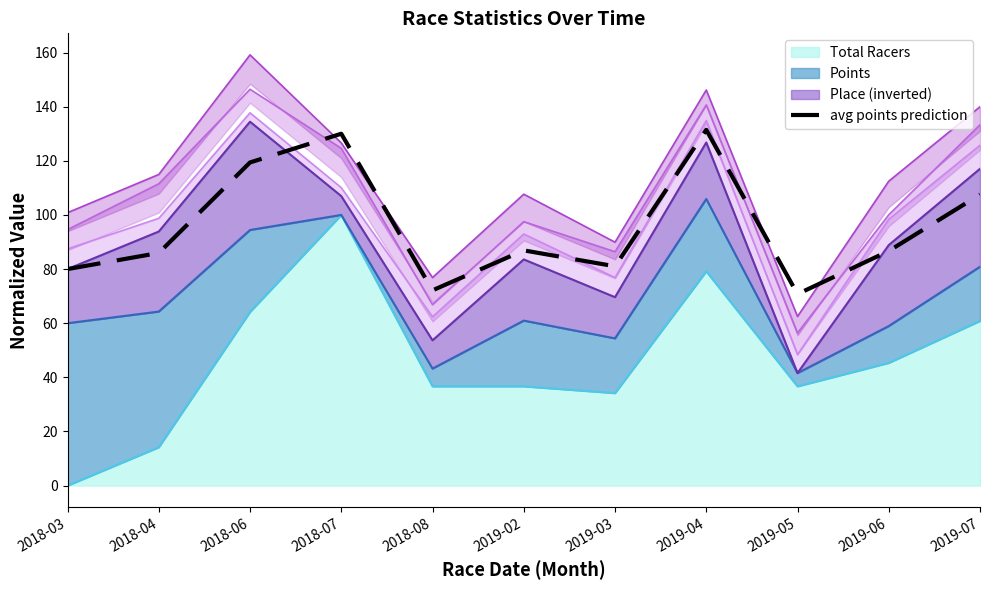

What value does the data have at 2019-02?

86.9